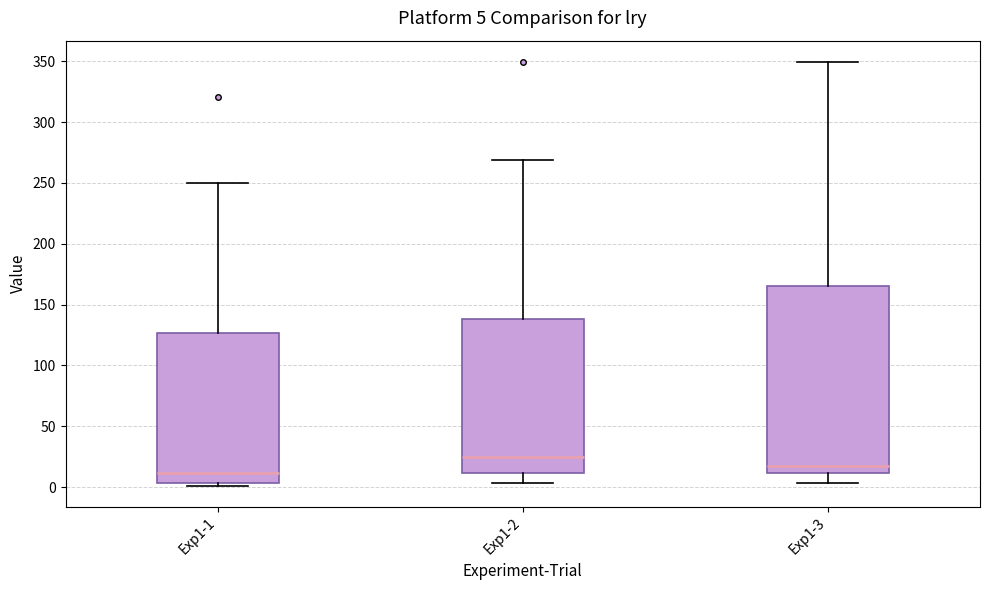

Comparing the boxes themselves (not the whiskers), which one is the tallest?

Exp1-3